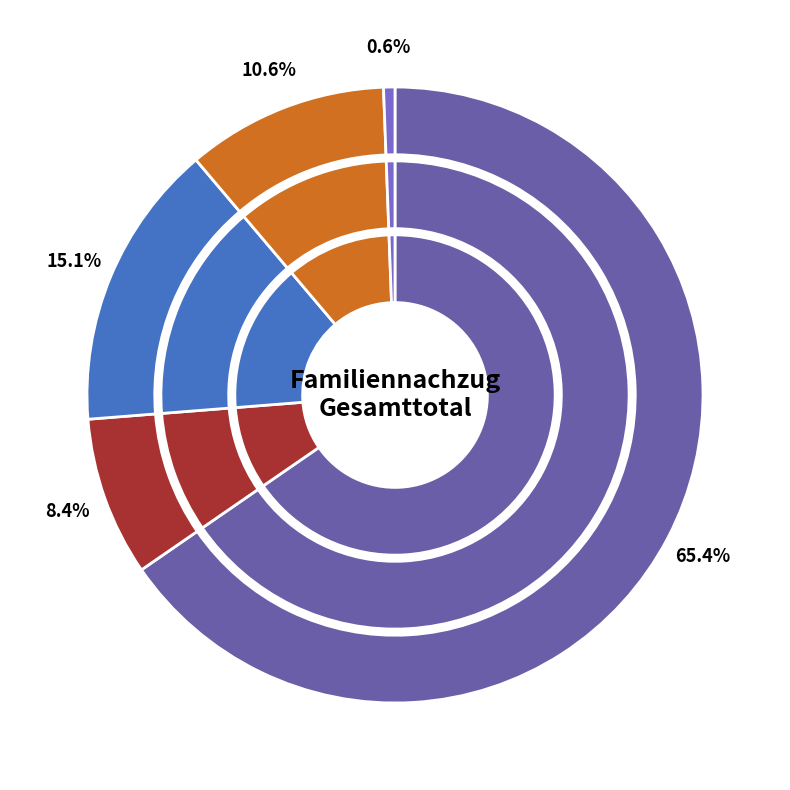

To the nearest percent, what is the difference between the Ozeanien and Asien slice percentages?

10%